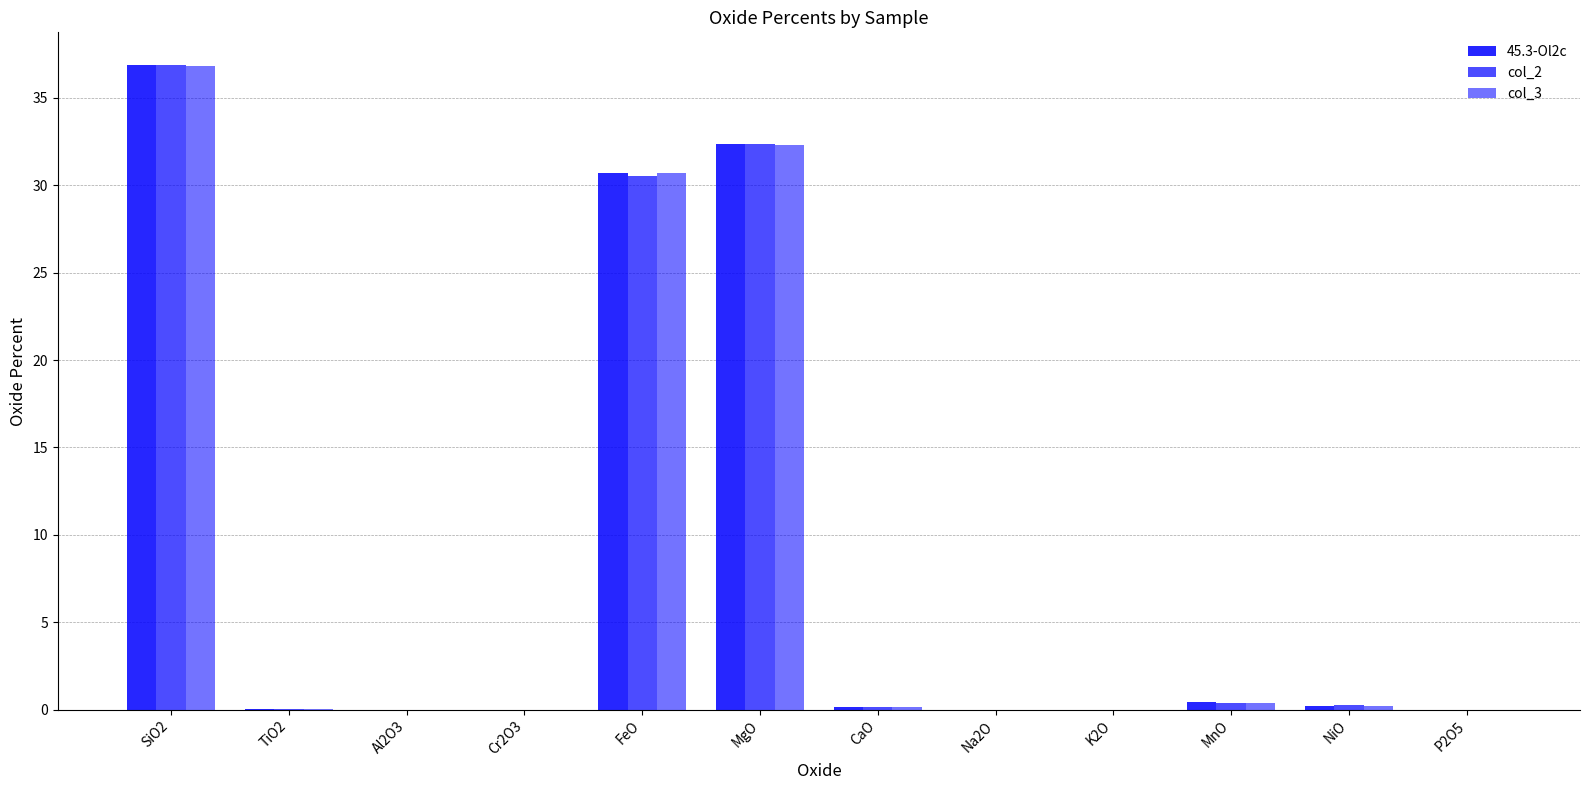

Which series has the largest range (max minus min)?

col_2